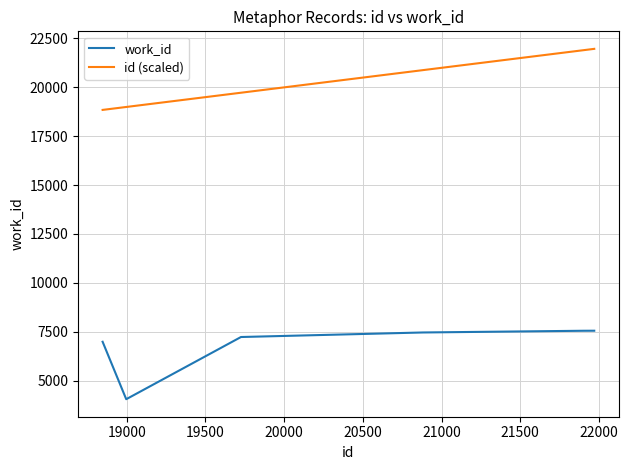

What are all the series names shown in the legend?

work_id, id (scaled)